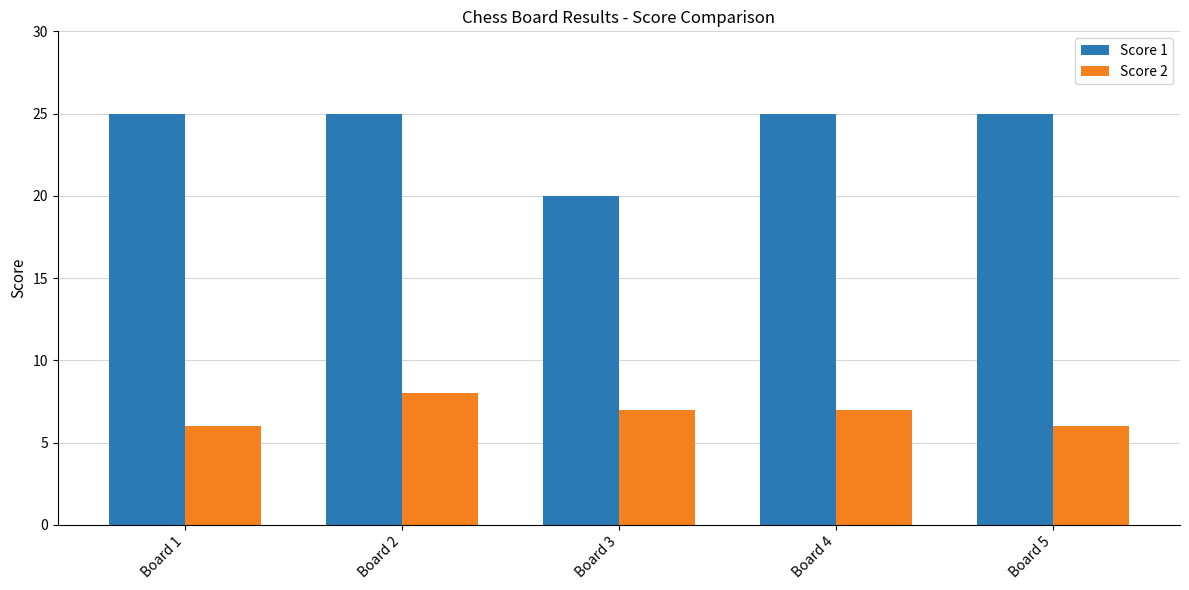

What is the minimum value for Score 2?

6